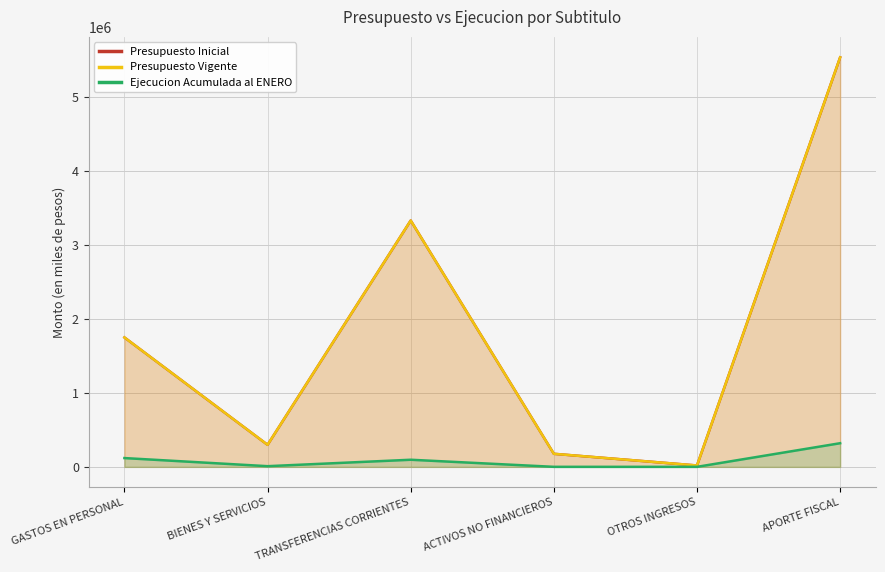

What is the difference between the Presupuesto Inicial values at GASTOS EN PERSONAL and OTROS INGRESOS?

1732047